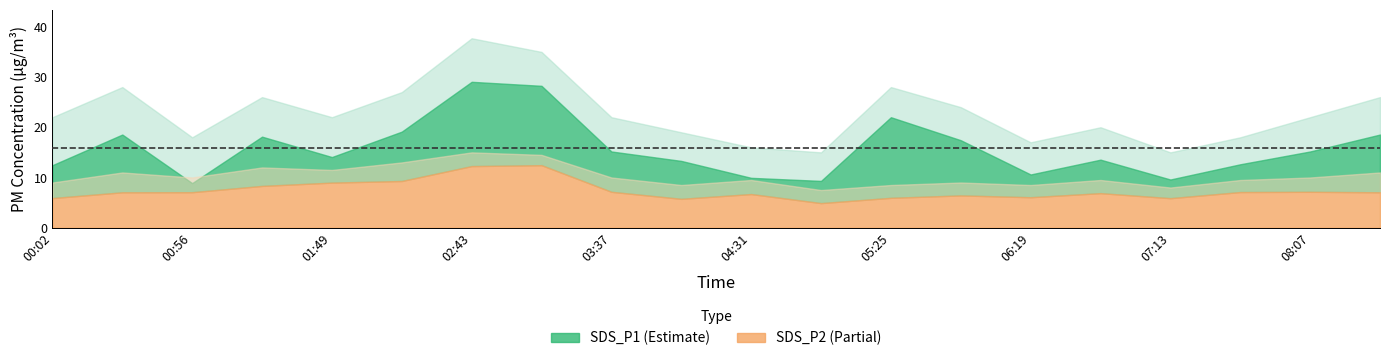

True or false: SDS_P2_upper has more than 2 interior local peaks.

True